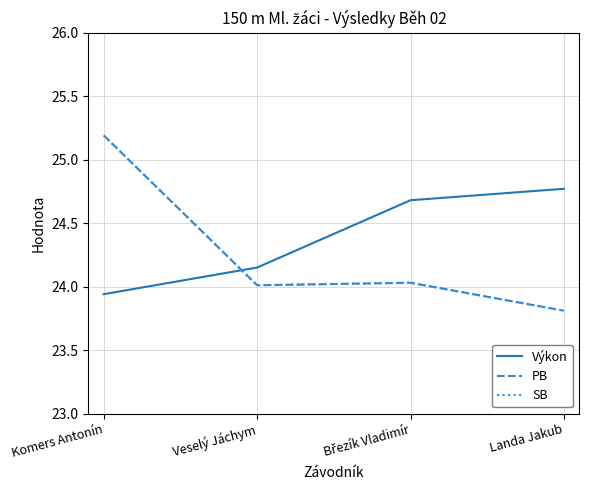

After their last crossing, which series has the higher values: Výkon or SB?

Výkon